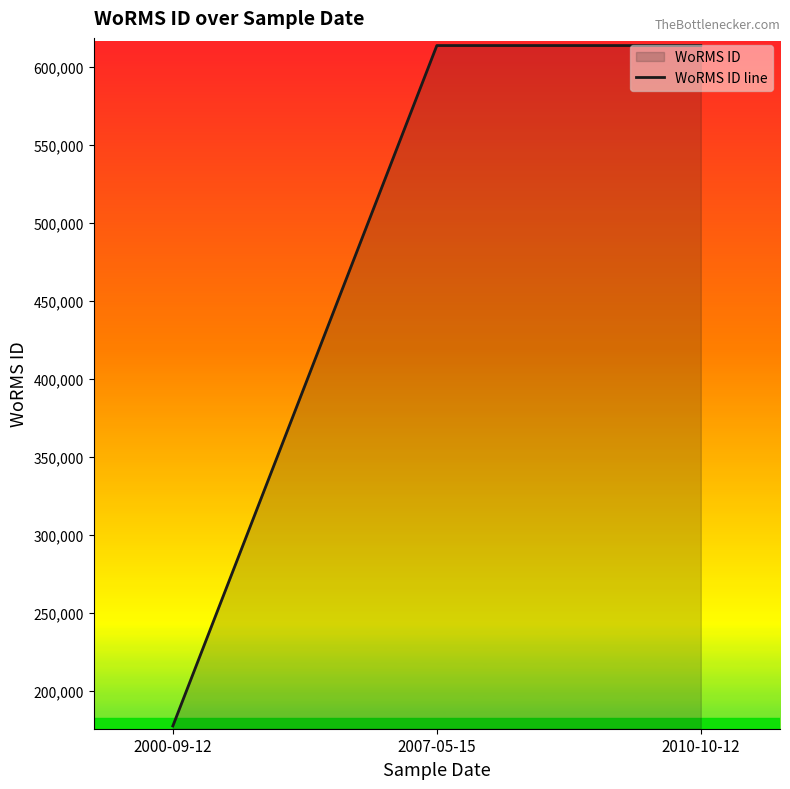

The value at 2007-05-15 is 964911. True or false?

False